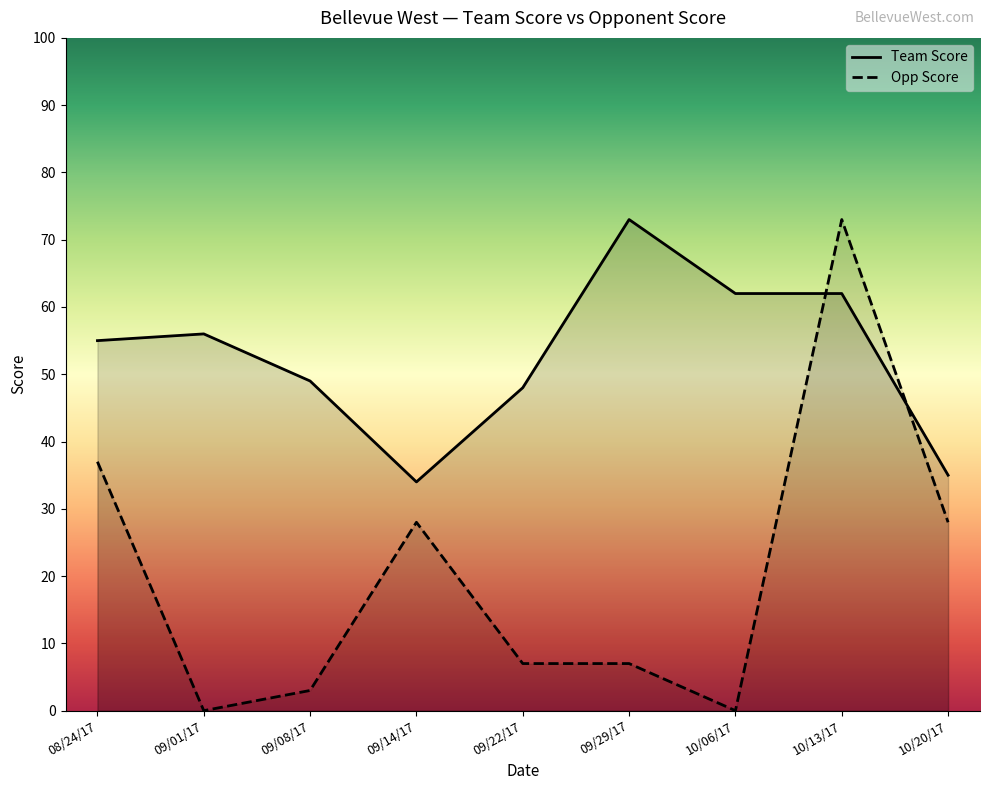

How many lines are shown in the chart?

2